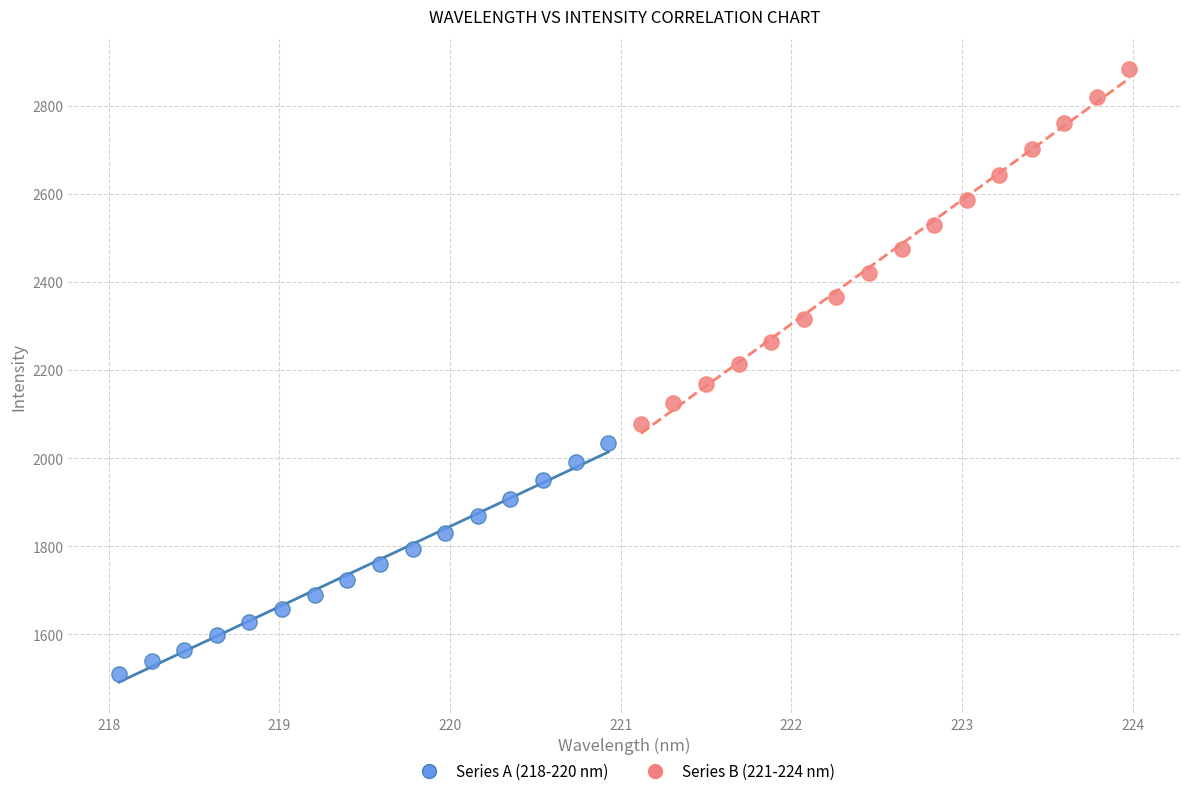

Which series contains the highest Y value?

Series B (221-224 nm)